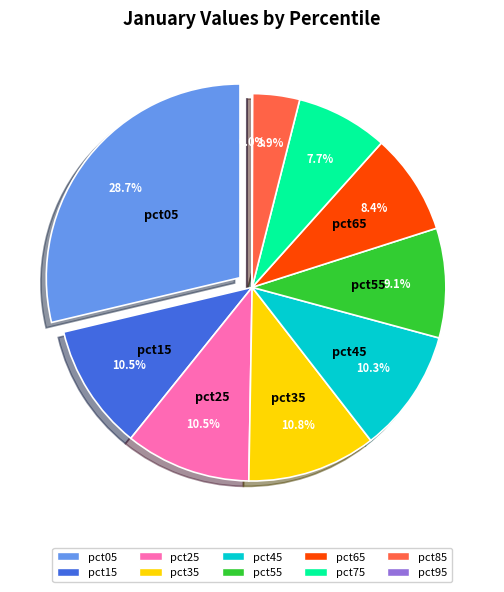

To the nearest percent, what is the combined percentage of pct15 and pct75?

18%